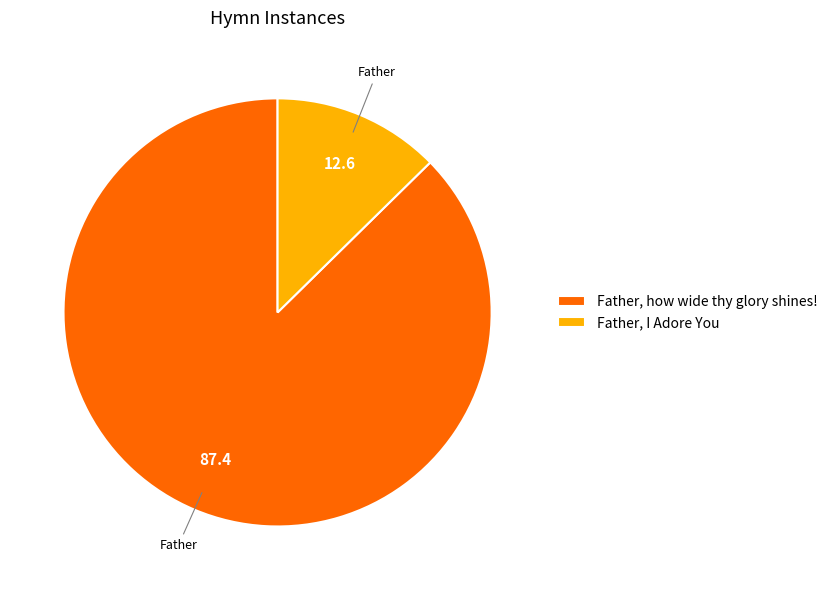

Which category has the biggest portion of the pie?

Father, how wide thy glory shines!